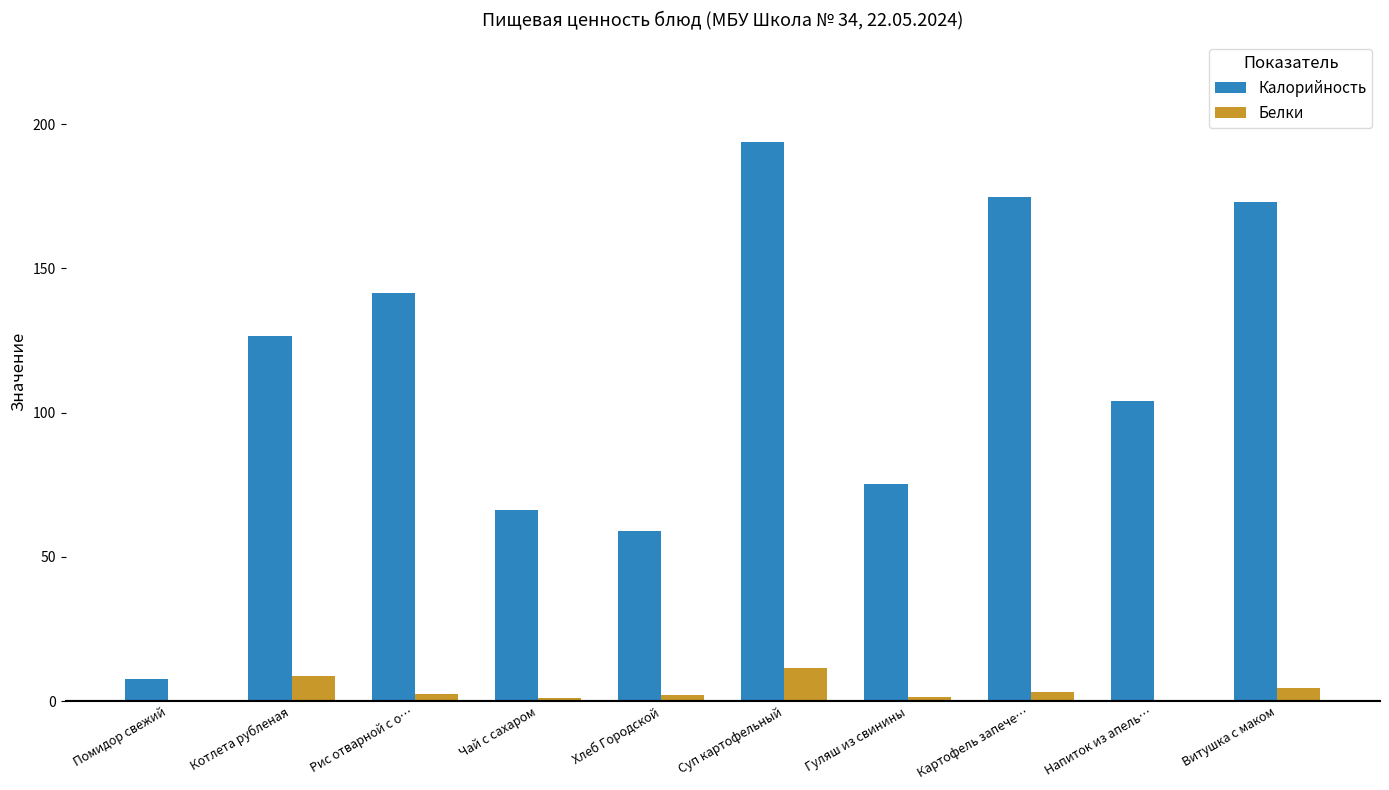

What is the sum of all Калорийность values?

1121.3